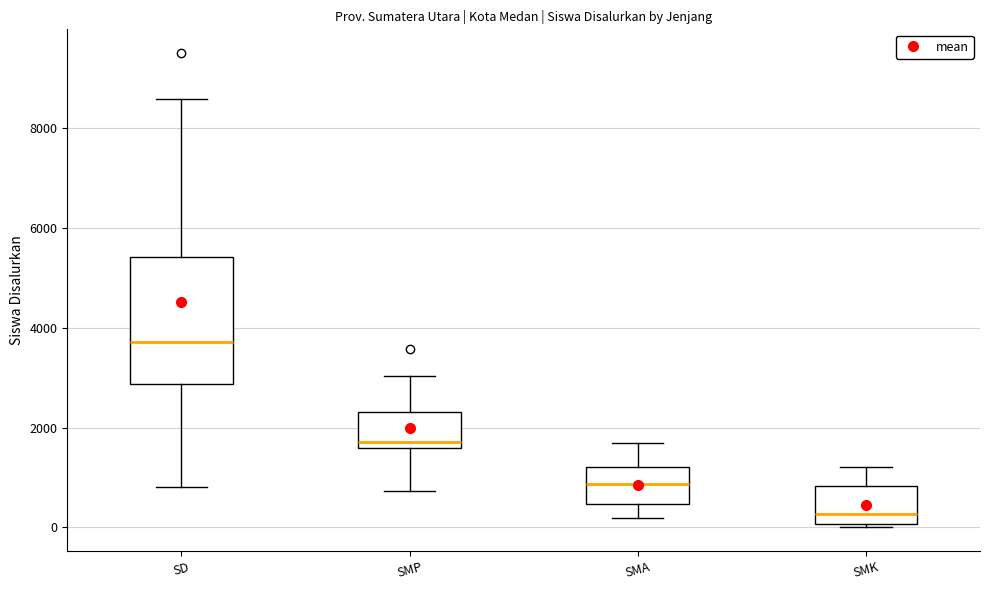

Reading left to right, transcribe this box plot: for each box, give where its median line is, the range the box spans, and where its two whiskers end, as read against the y-axis. The values are not printed on the chart, so give them approximately, as read against the axis.

SD: median 3800, box 2800 to 5400, whiskers 800 to 8600
SMP: median 1800, box 1600 to 2400, whiskers 800 to 3000
SMA: median 800, box 400 to 1200, whiskers 200 to 1600
SMK: median 200, box 0 to 800, whiskers 0 (just below the box's lower edge) to 1200